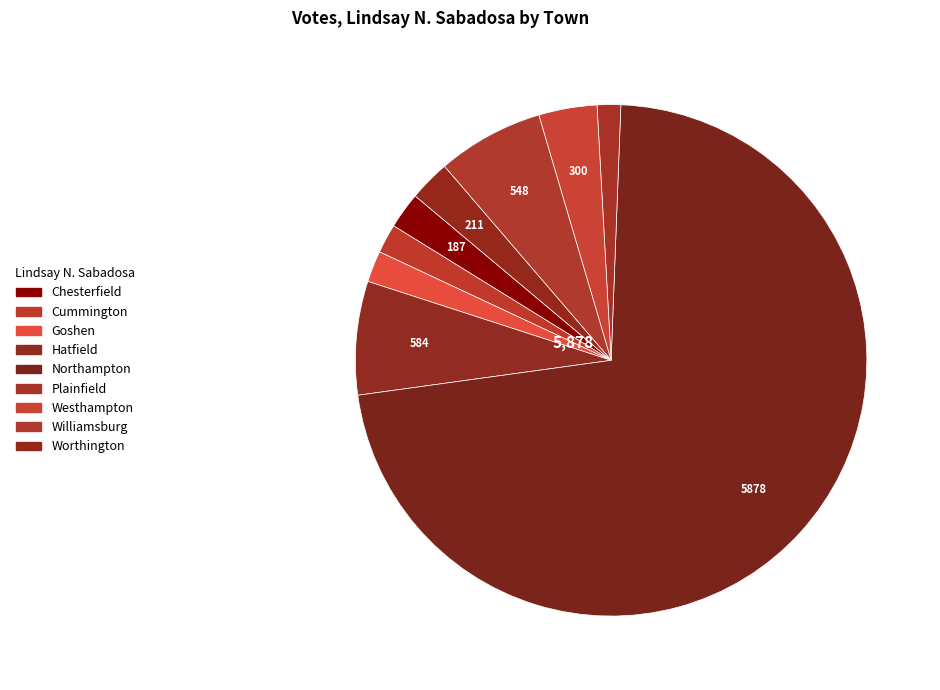

What percentage is the Goshen slice, to the nearest percent?

2%